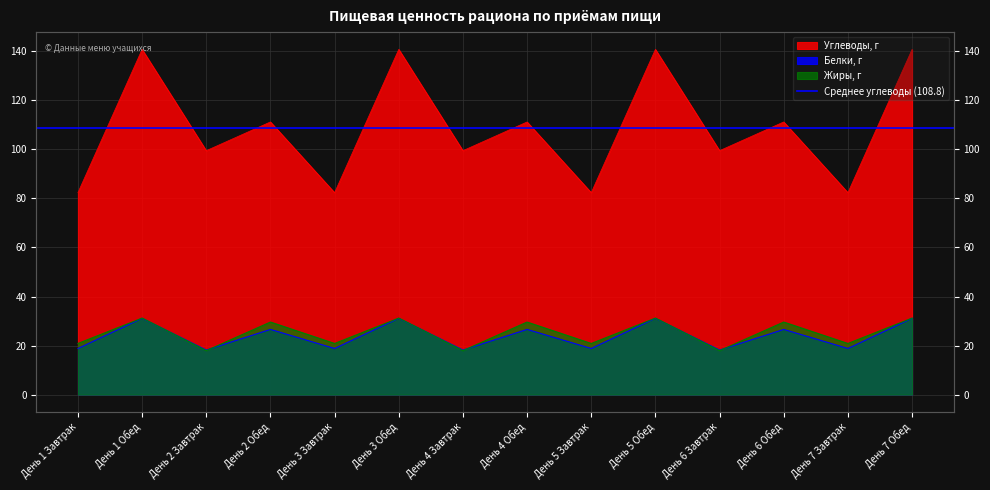

Read the Углеводы, г value at День 4 Обед.

111.1